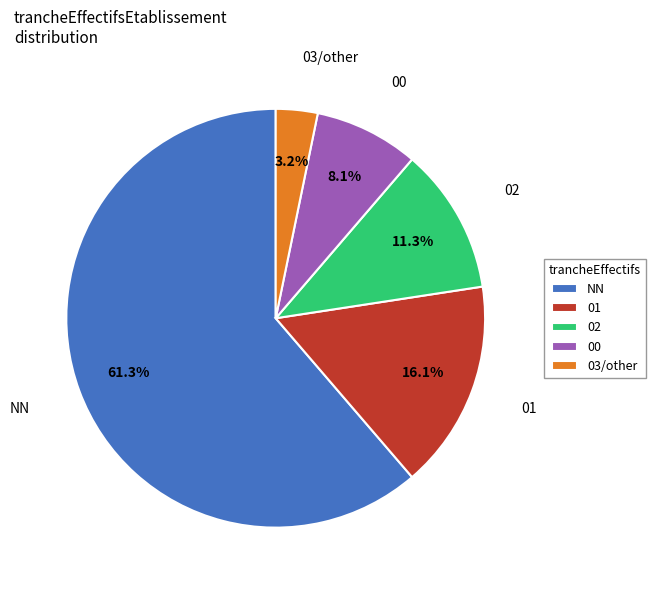

Count the number of slices in the pie.

5